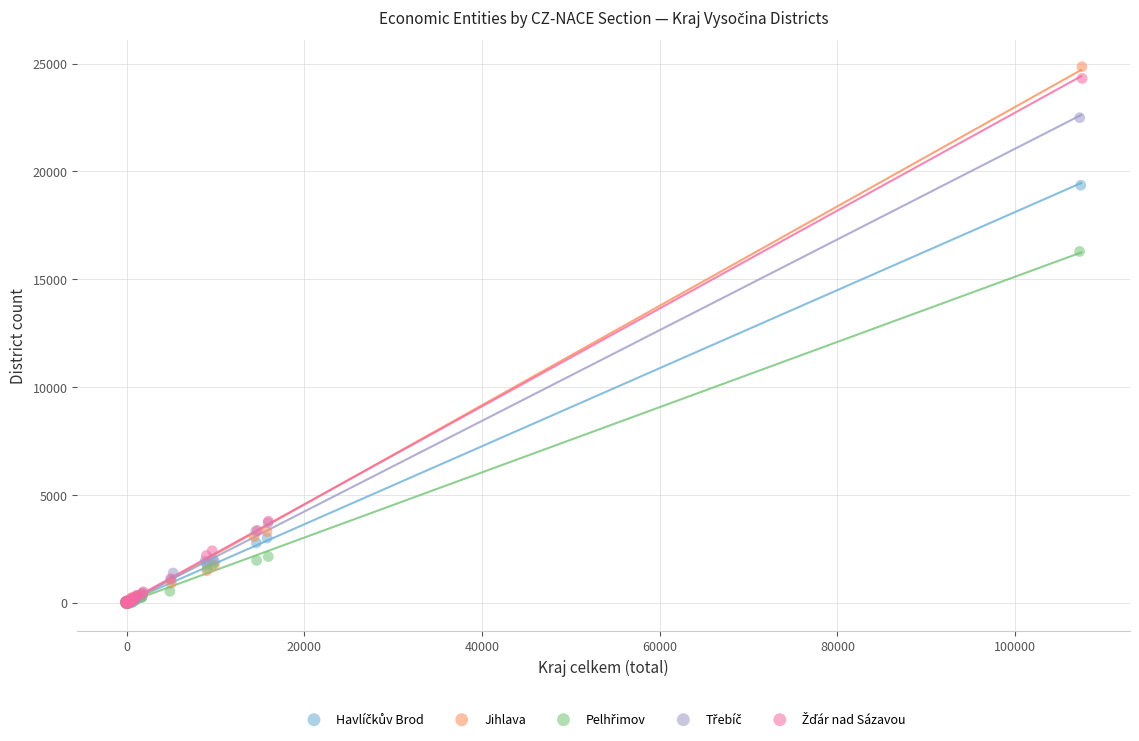

Which series has the largest Y range (max minus min)?

Jihlava